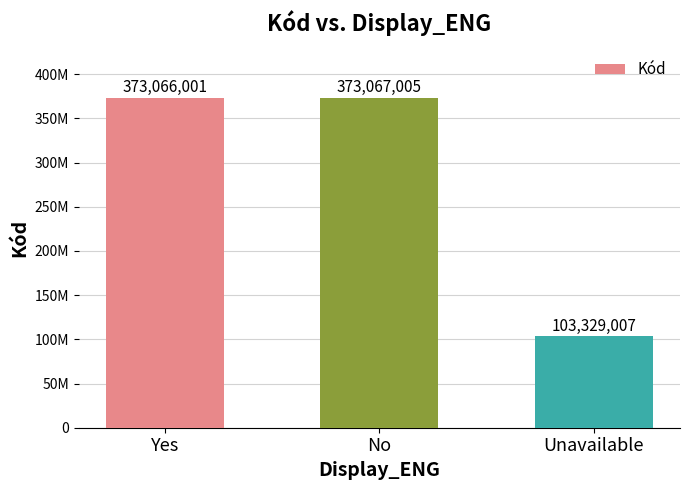

The chart shows a value of 373067005 at No. True or false?

True